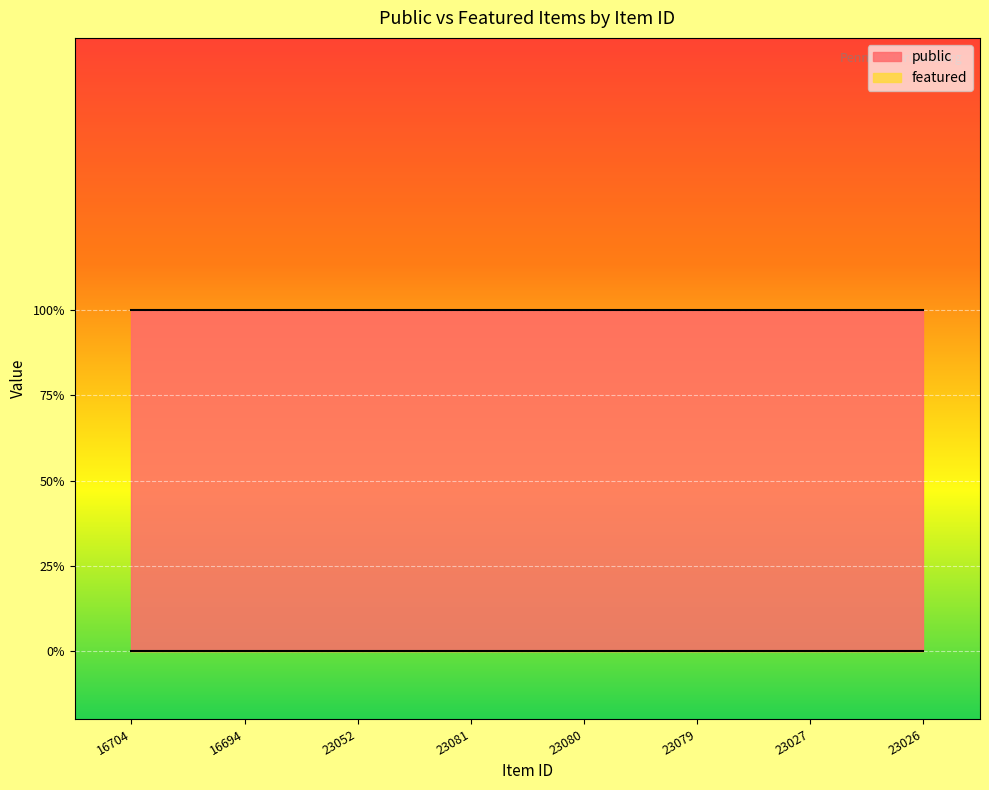

What value does the public series have at 23081?

1